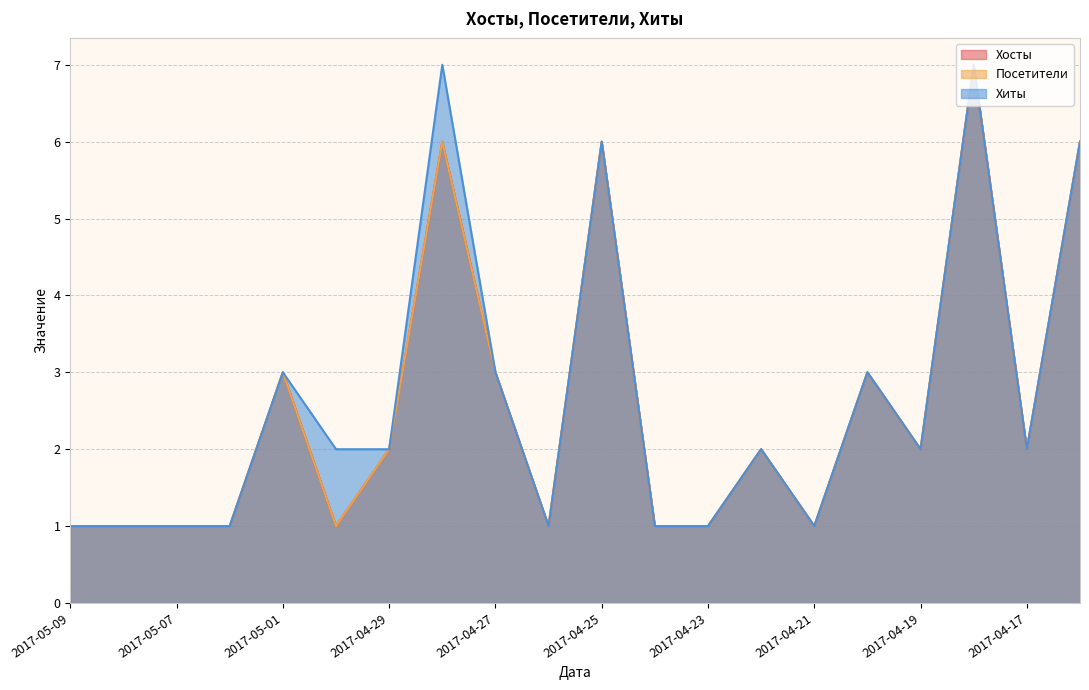

What is the smallest value displayed?

1